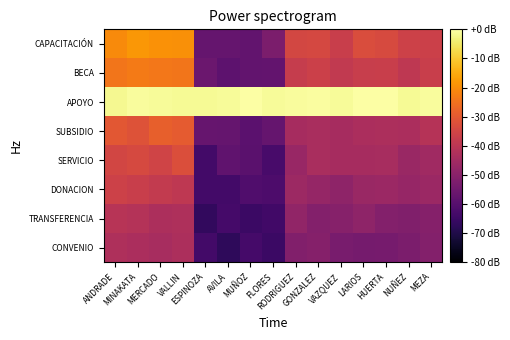

Which series has the largest total across all categories?

APOYO